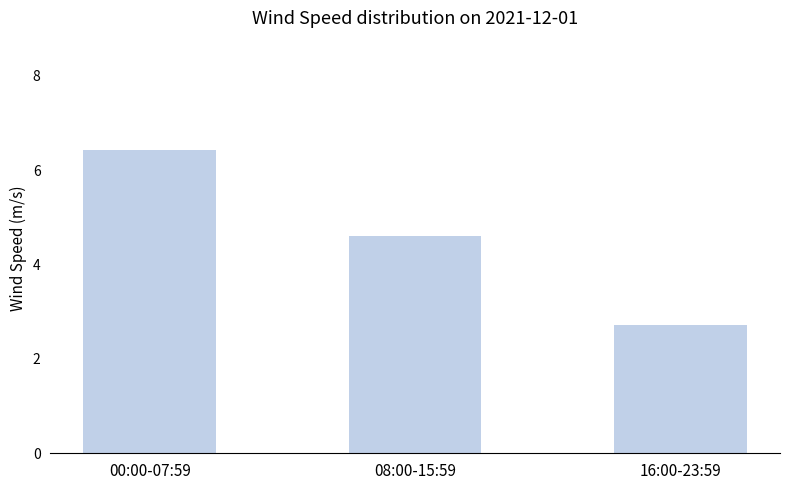

What is the label of the 3rd bar from the left?

16:00-23:59